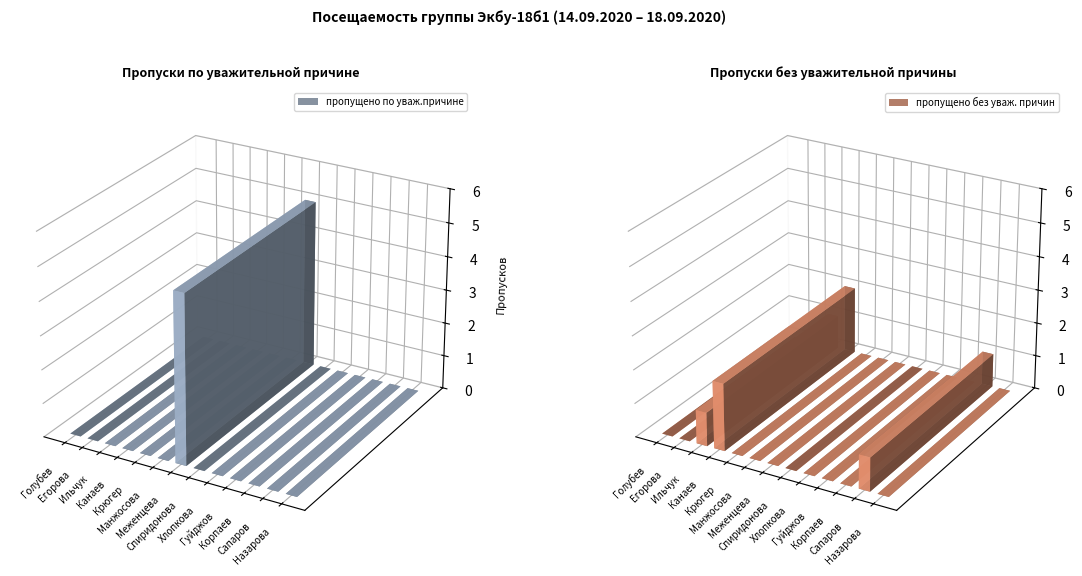

What is the total value across all series at Канаев Ресул Мергенович?

2